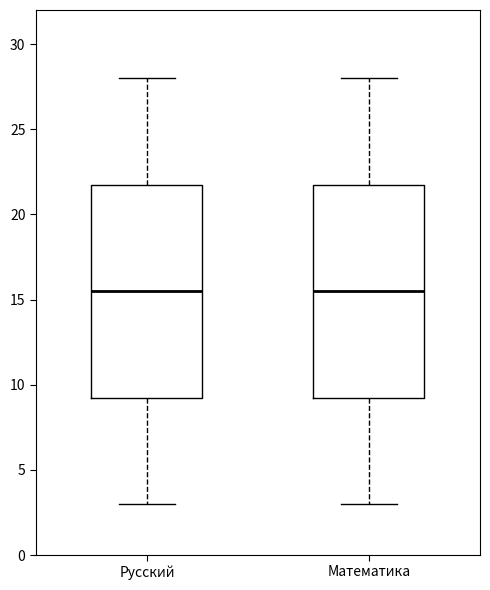

Reading left to right, read every box against the y-axis: the position of its median line, the range the box covers, and the ends of its whiskers. The values are not printed on the chart, so give them approximately, as read against the axis.

Русский: median 15.5, box 9.5 to 22.0, whiskers 3.0 to 28.0
Математика: median 15.5, box 9.5 to 22.0, whiskers 3.0 to 28.0